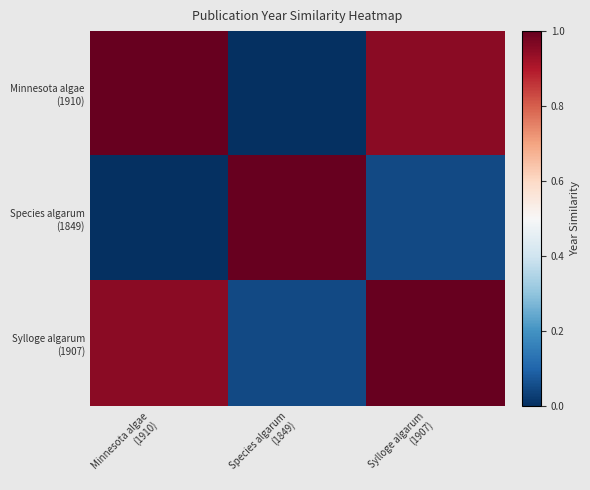

Count the number of data series in this chart.

3